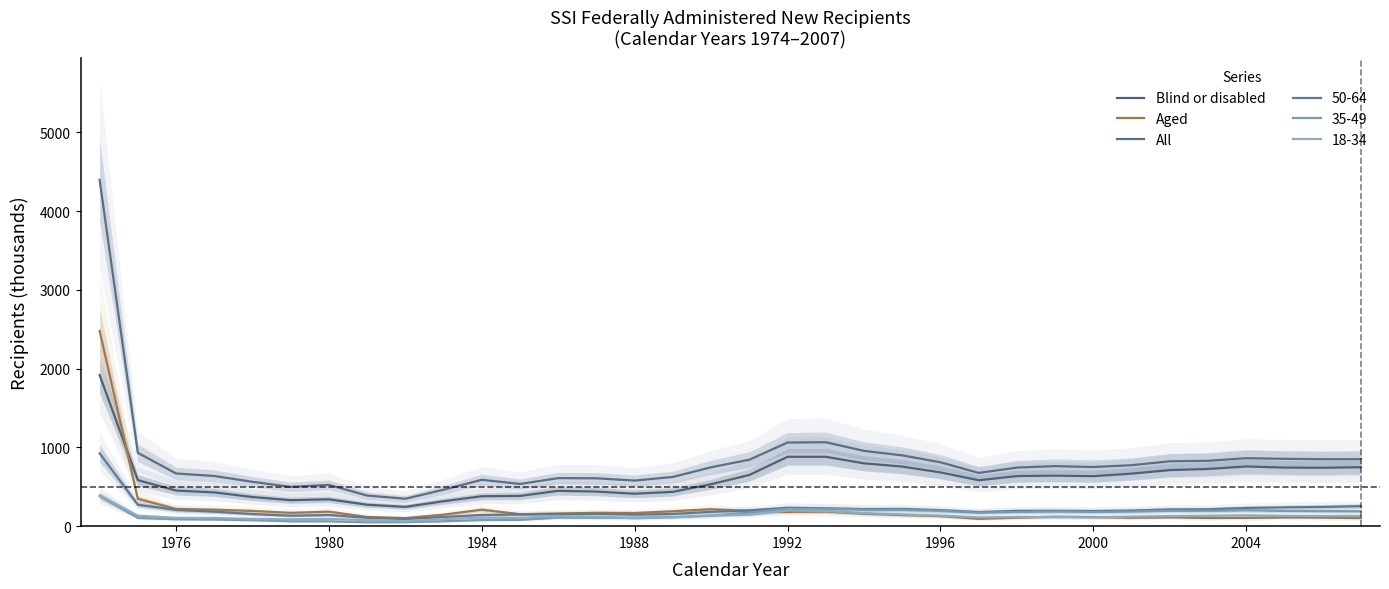

Does the chart have visible grid lines?

No